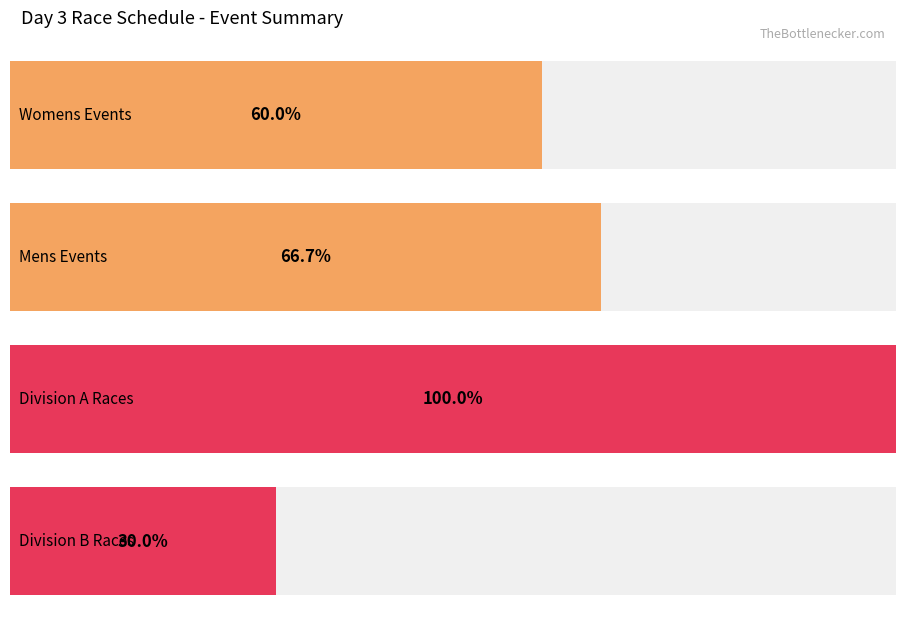

Which series has the widest spread of values?

Womens